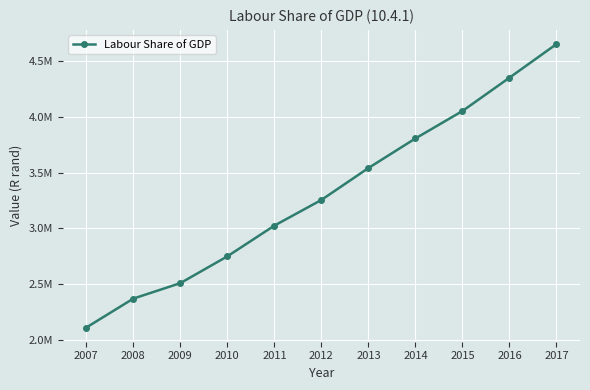

Does the chart have visible grid lines?

Yes